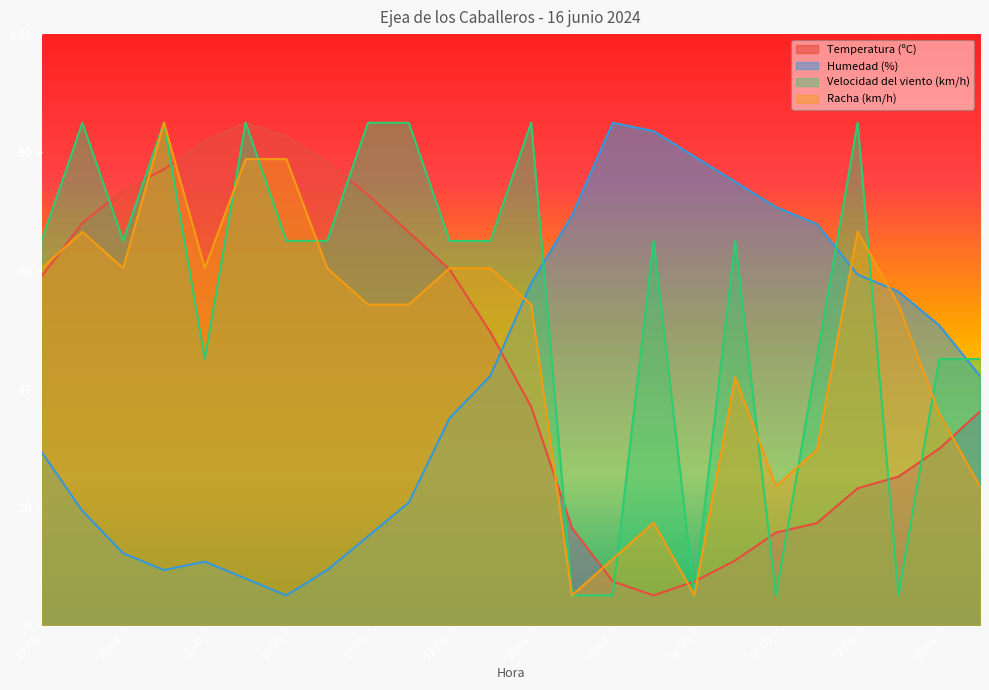

What is the label of the 18th point from the left?

05:00